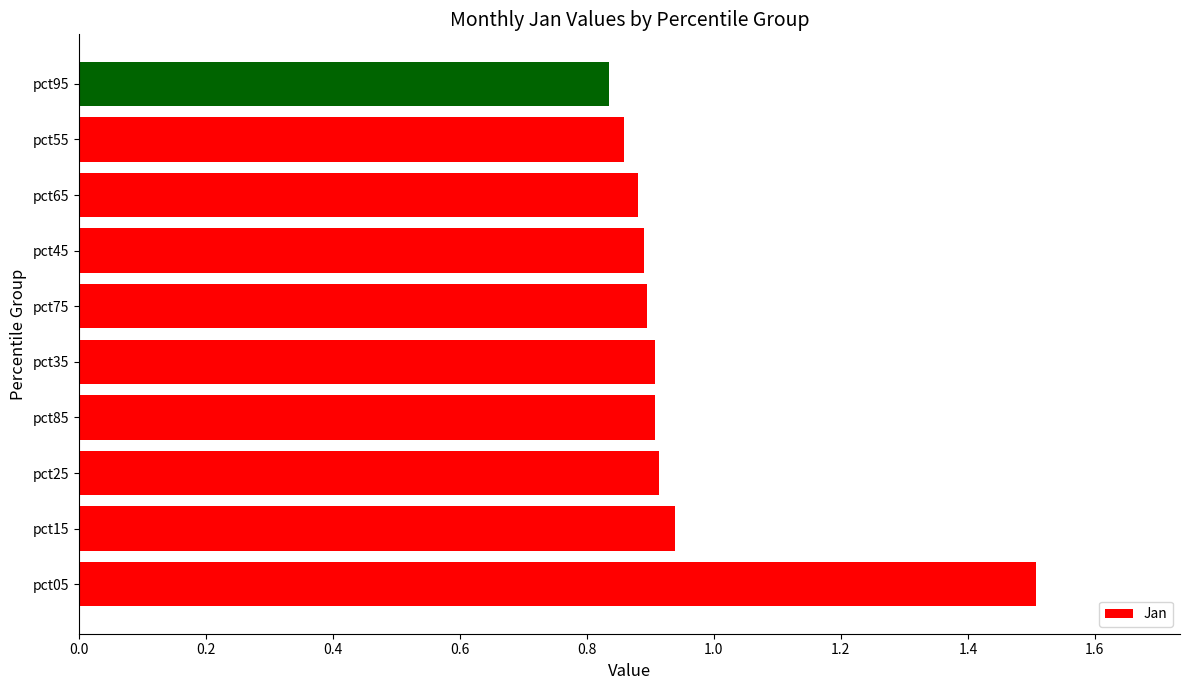

What is the change in value from pct05 to pct85?

-0.6